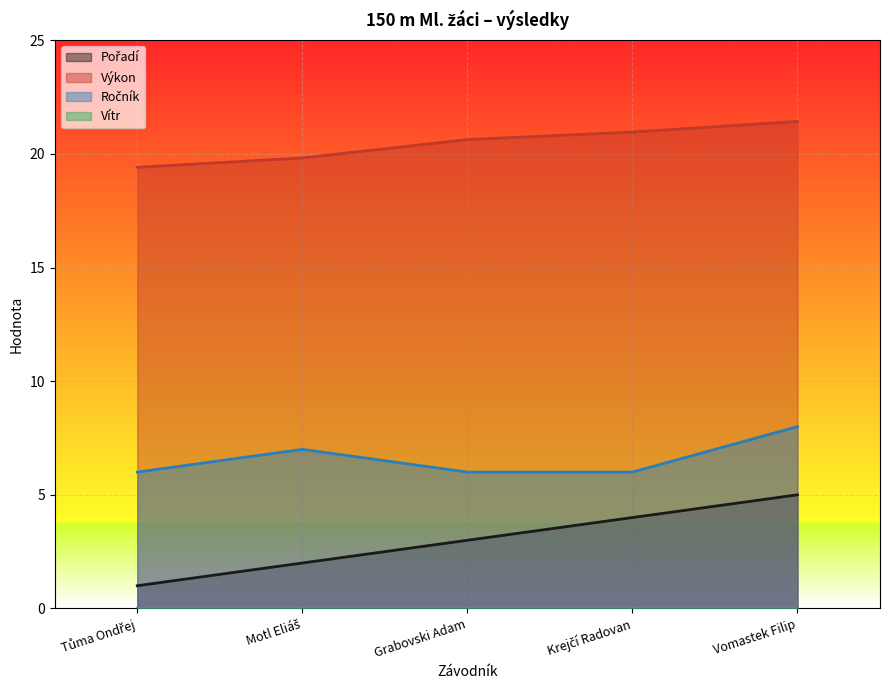

The Výkon series shows 21.4 at Vomastek Filip. True or false?

True